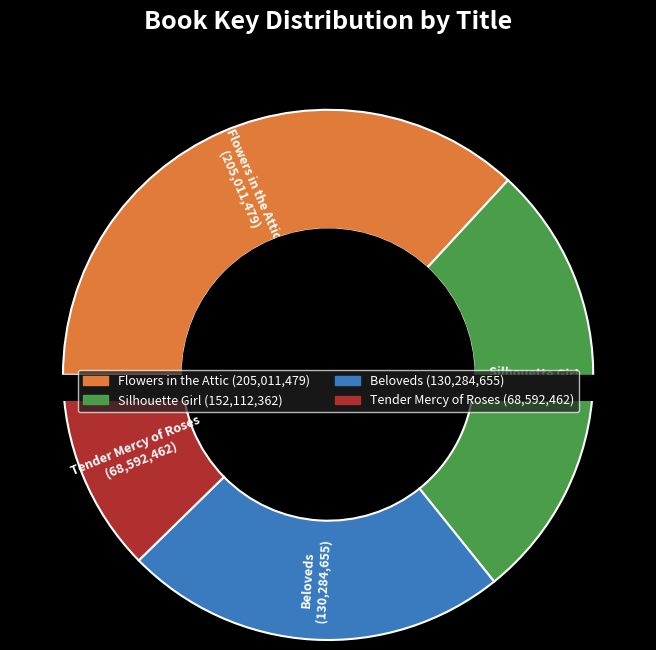

Combined, what portion of the pie is Tender Mercy of Roses and Silhouette Girl?

39.7%